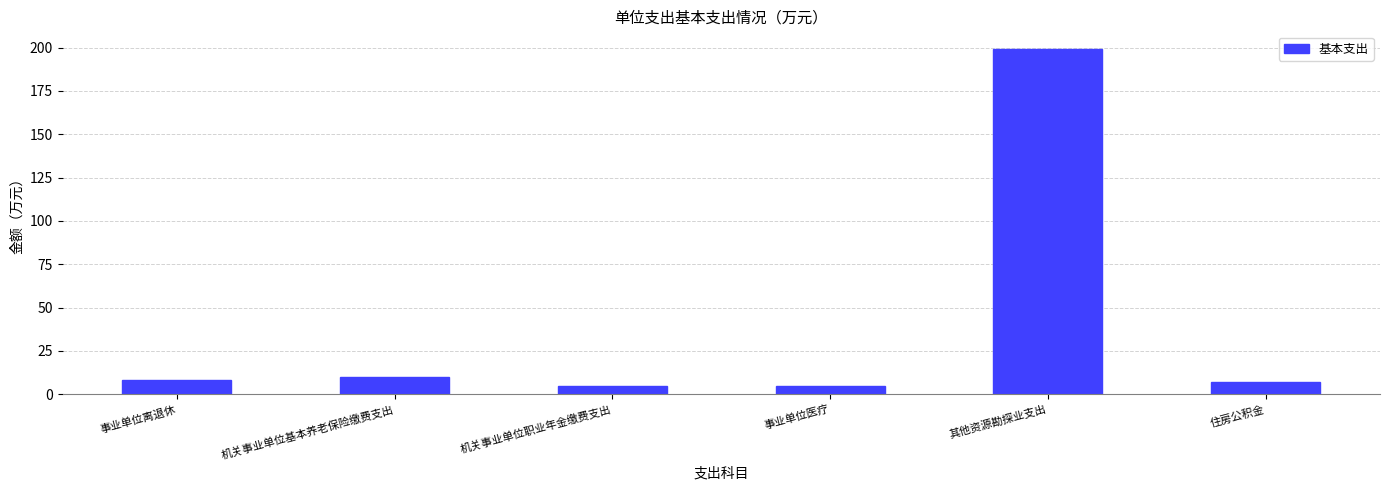

What is the label of the 4th bar from the right?

机关事业单位职业年金缴费支出